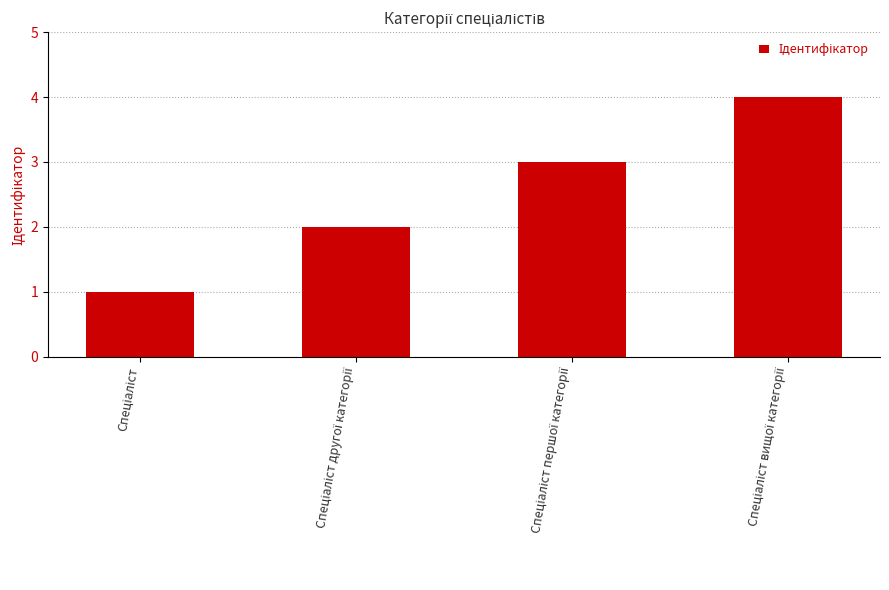

How many values are below 3?

2